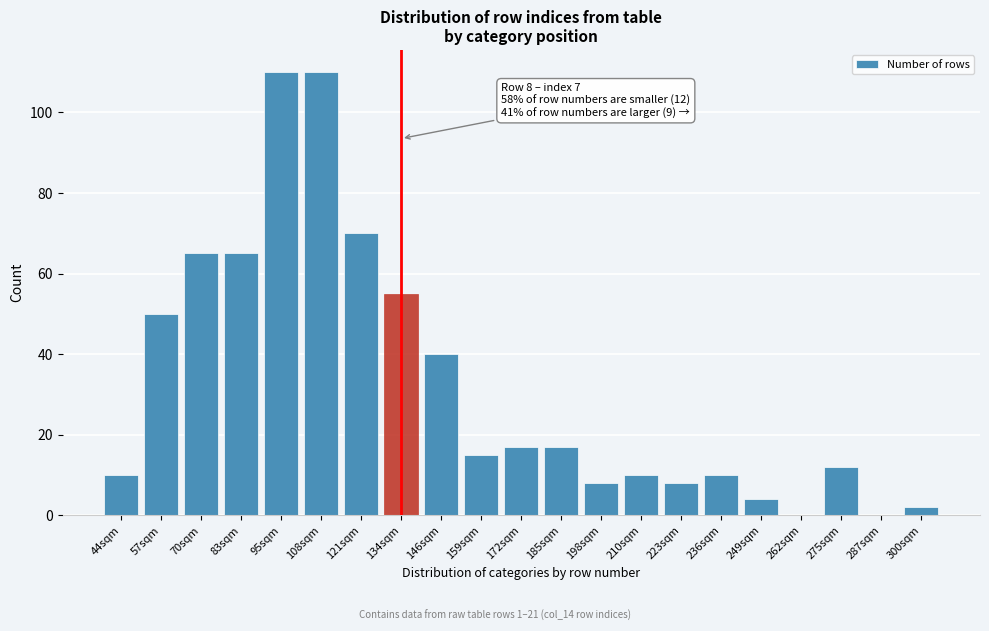

Reading right to left, what are all the values shown in this chart?

300sqm=2	287sqm=0	275sqm=12	262sqm=0	249sqm=4	236sqm=10	223sqm=8	210sqm=10	198sqm=8	185sqm=17	172sqm=17	159sqm=15	146sqm=40	134sqm=55	121sqm=70	108sqm=110	95sqm=110	83sqm=65	70sqm=65	57sqm=50	44sqm=10